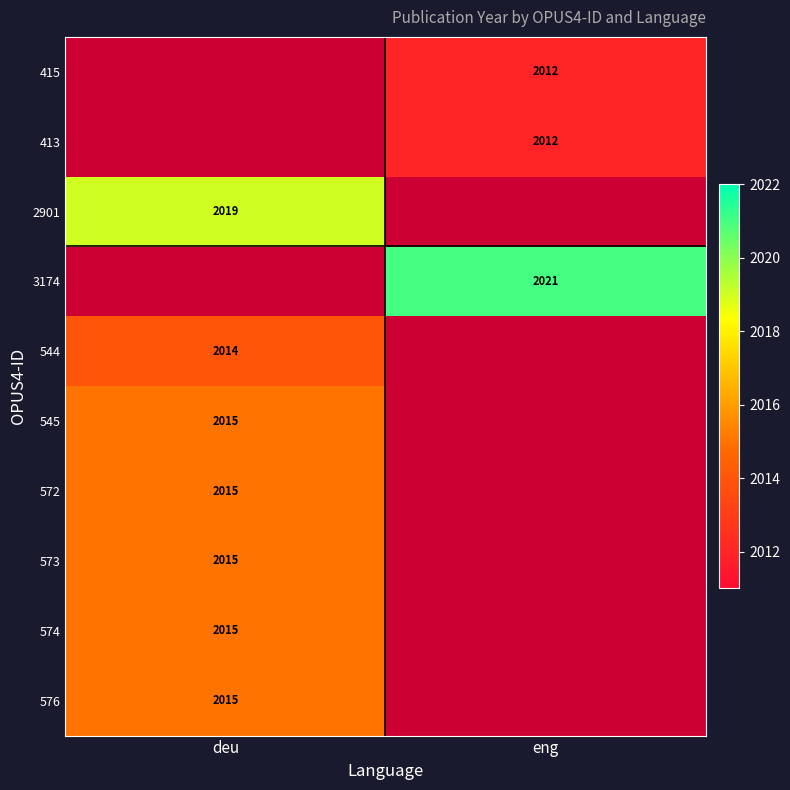

Which has a higher value, eng or deu?

eng